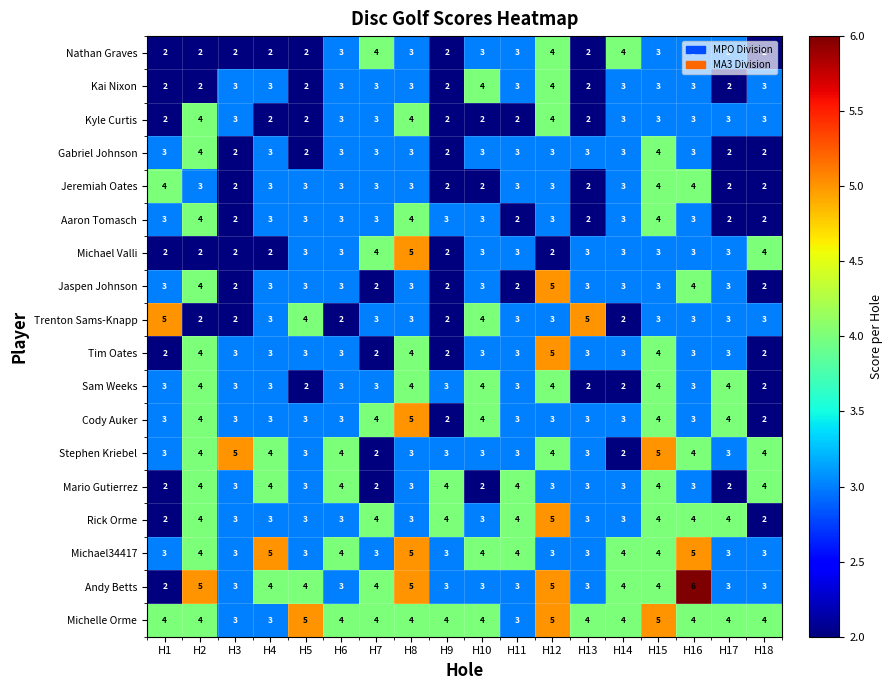

What is the greatest value displayed?

6